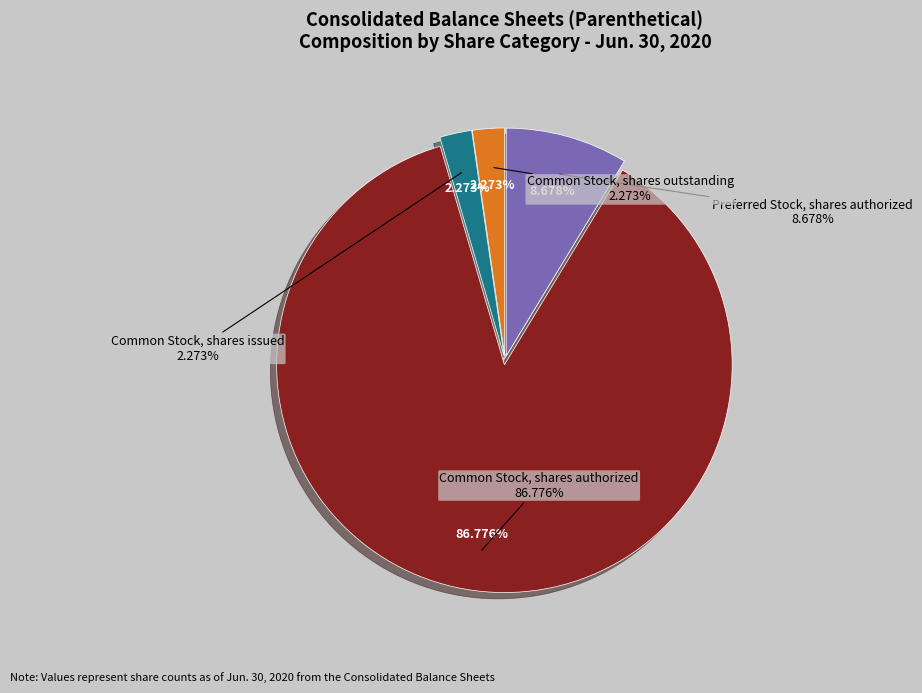

Which category has the smallest portion of the pie?

Common Stock, shares issued